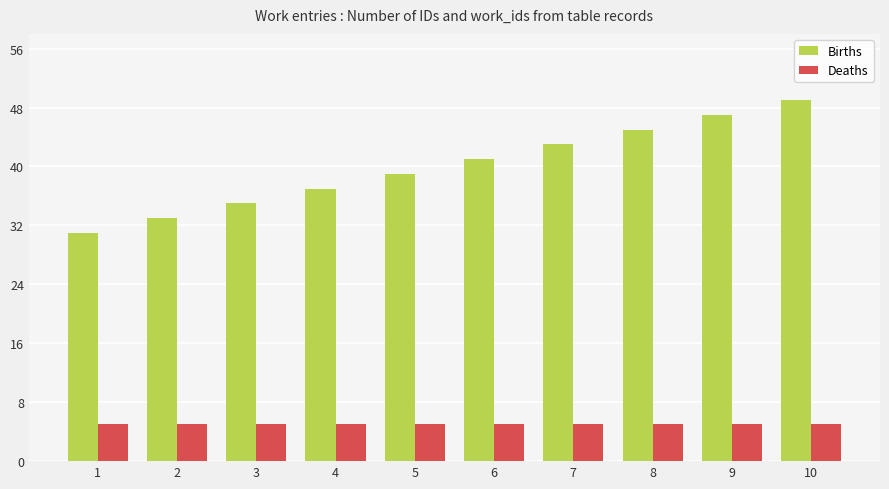

What is the maximum value shown in the chart?

49